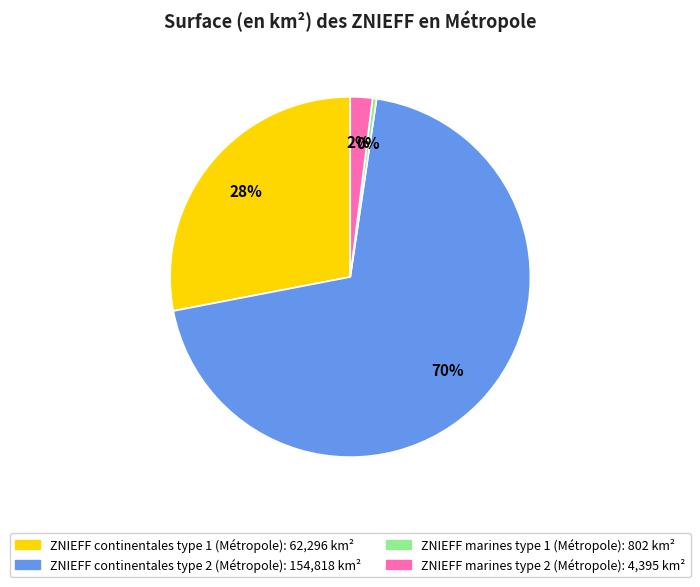

What is the smallest slice in the pie chart?

ZNIEFF marines type 1 (Métropole)